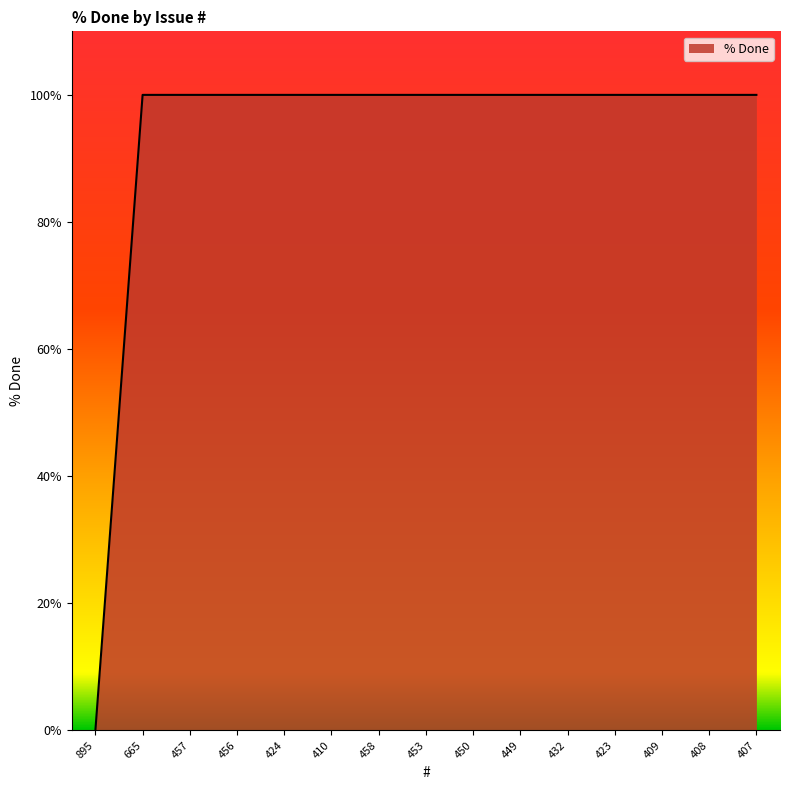

Count the number of categories in the chart.

15